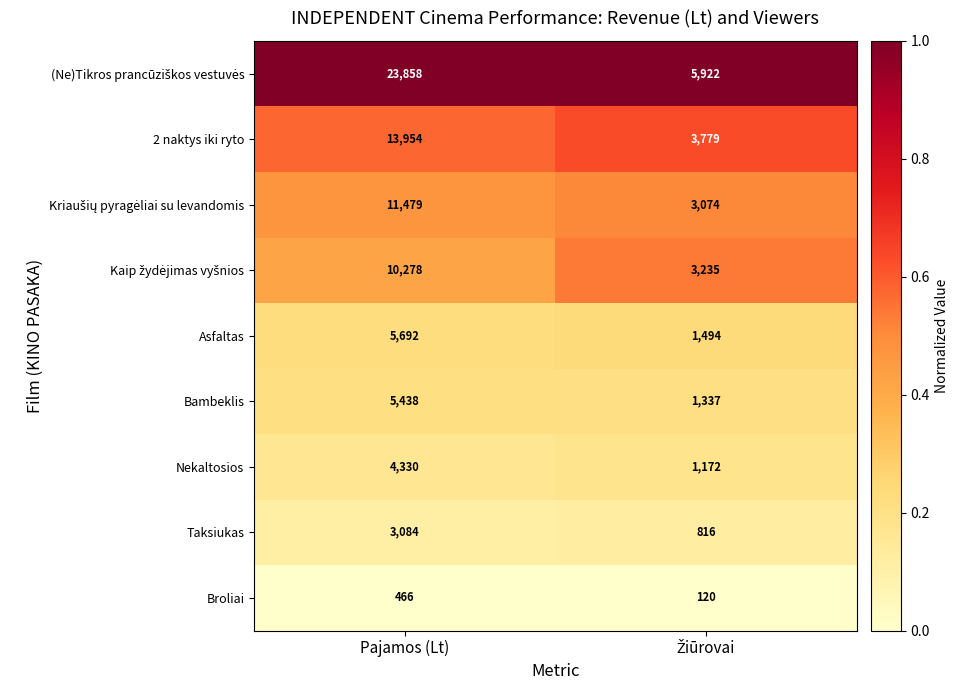

What is the difference between the maximum and minimum values in the Bambeklis series?

4101